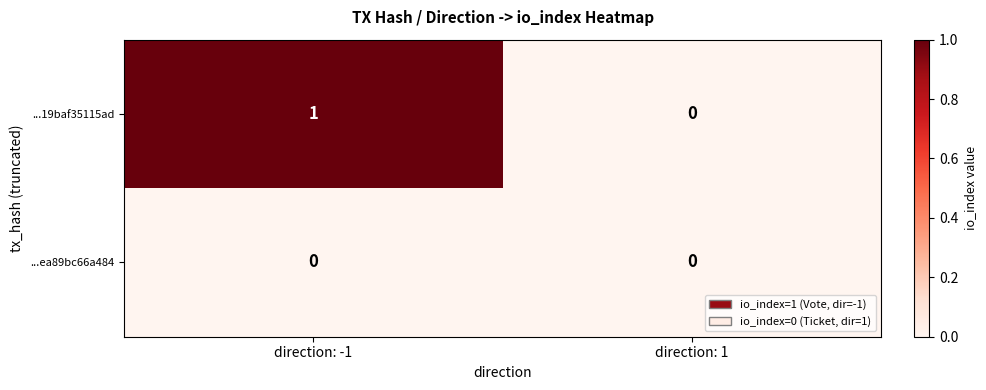

Reading left to right, extract all data points from this chart.

...19baf35115ad: 1	0
...ea89bc66a484: 0	0